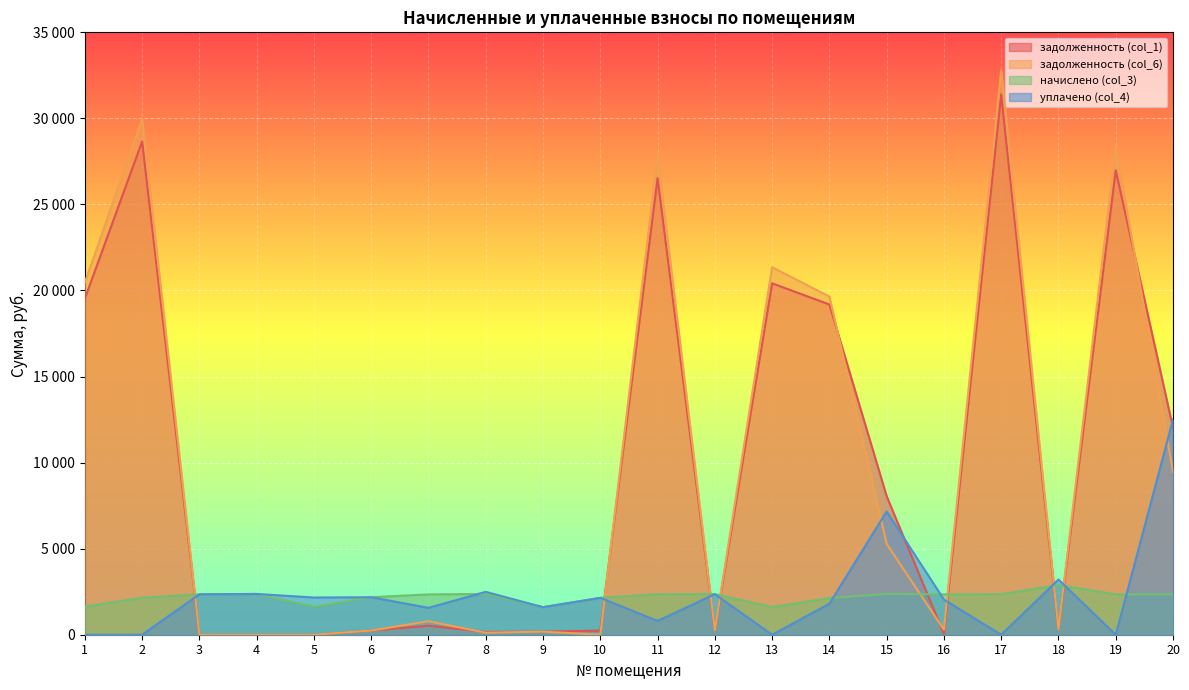

Reading left to right, extract all data points from this chart.

задолженность (col_1): 1=19535.9	2=28657.3	3=0.0	4=0.0	5=0.0	6=242.2	7=520.7	8=160.4	9=177.8	10=238.1	11=26523.6	12=262.1	13=20415.5	14=19186.6	15=8048.5	16=51.4	17=31389.3	18=320.6	19=26986.6	20=12022.1
задолженность (col_6): 1=20475.0	2=29945.2	3=0.0	4=0.0	5=0.0	6=242.2	7=783.0	8=116.2	9=177.8	10=0.0	11=27824.0	12=262.1	13=21356.2	14=19646.0	15=5277.4	16=291.1	17=32800.0	18=320.6	19=28318.8	20=9466.5
начислено (col_3): 1=1632.2	2=2153.4	3=2348.2	4=2369.2	5=1621.6	6=2179.7	7=2343.0	8=2369.2	9=1600.6	10=2142.9	11=2353.5	12=2358.7	13=1611.1	14=2127.1	15=2369.2	16=2343.0	17=2358.7	18=2885.2	19=2348.2	20=2343.0
уплачено (col_4): 1=0.0	2=0.0	3=2348.2	4=2369.2	5=2162.2	6=2179.7	7=1562.0	8=2491.0	9=1600.6	10=2142.9	11=800.0	12=2358.7	13=0.0	14=1800.0	15=7165.0	16=2041.6	17=0.0	18=3205.8	19=0.0	20=12500.0